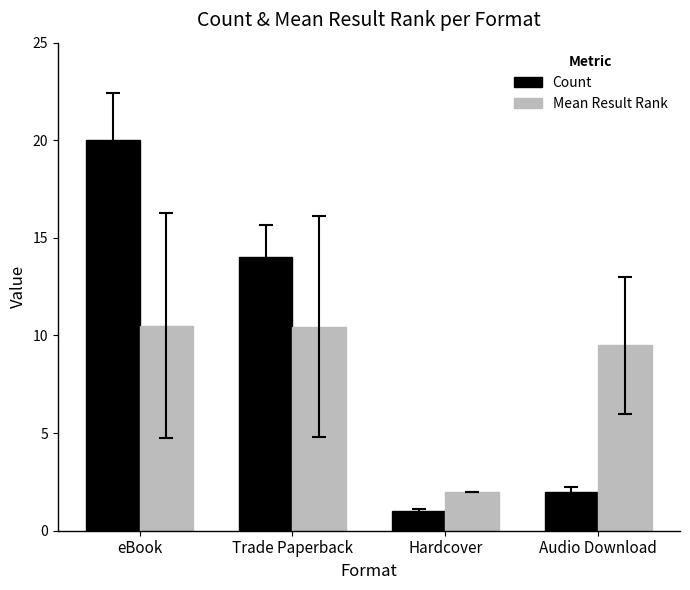

Which series has the widest spread of values?

Count